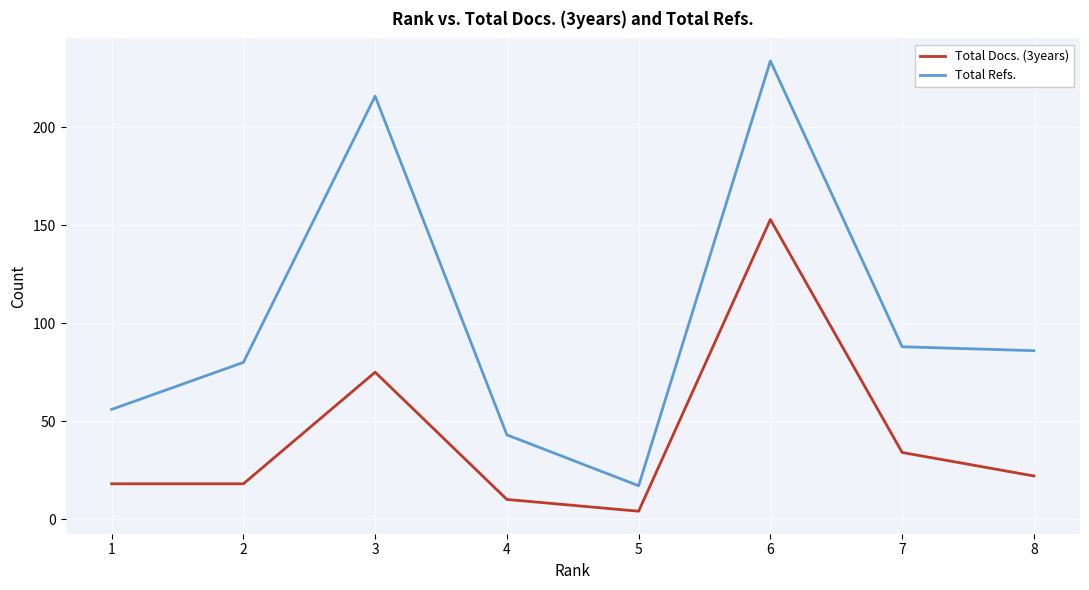

What are all the series names shown in the legend?

Total Docs. (3years), Total Refs.